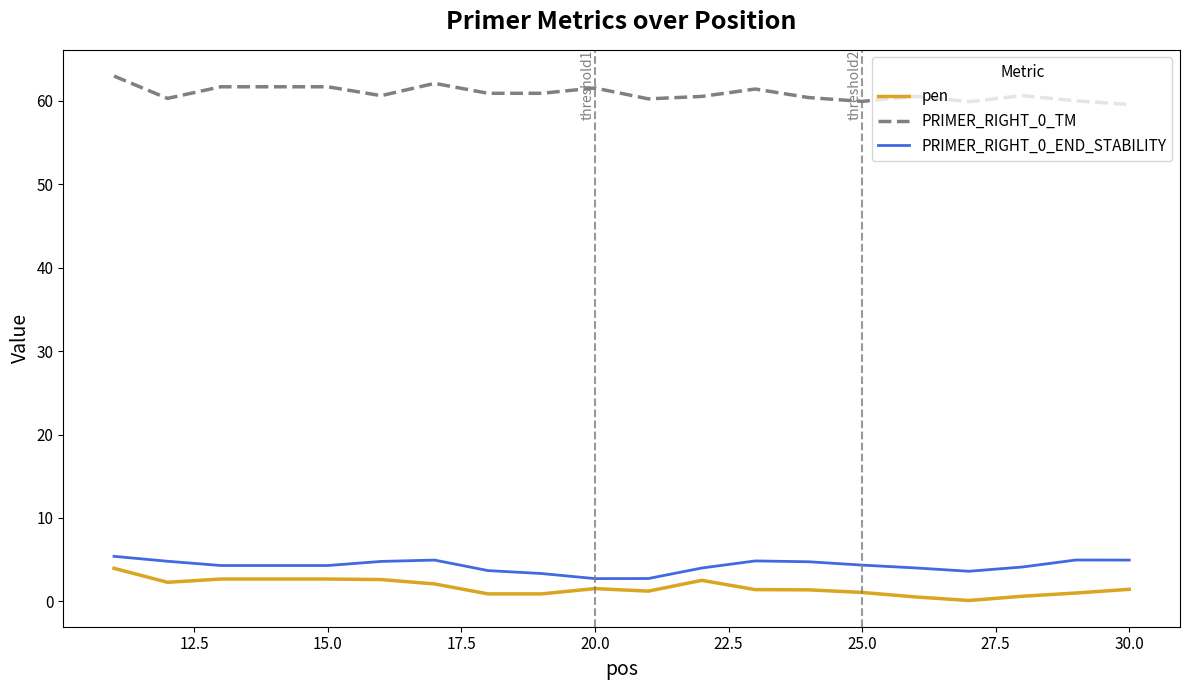

Which series has the largest total across all categories?

PRIMER_RIGHT_0_TM